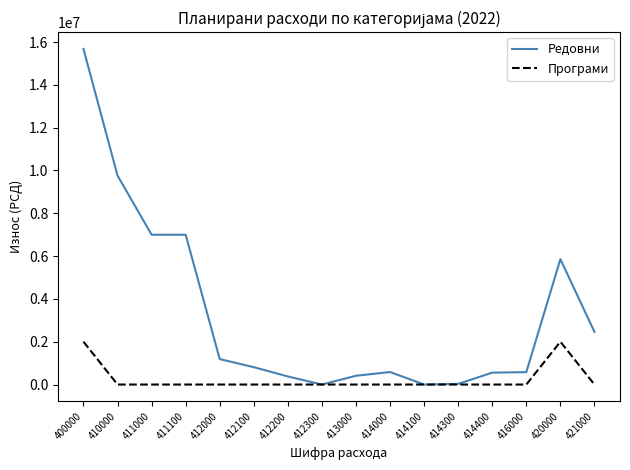

What is the average value of the Програми series?

250000